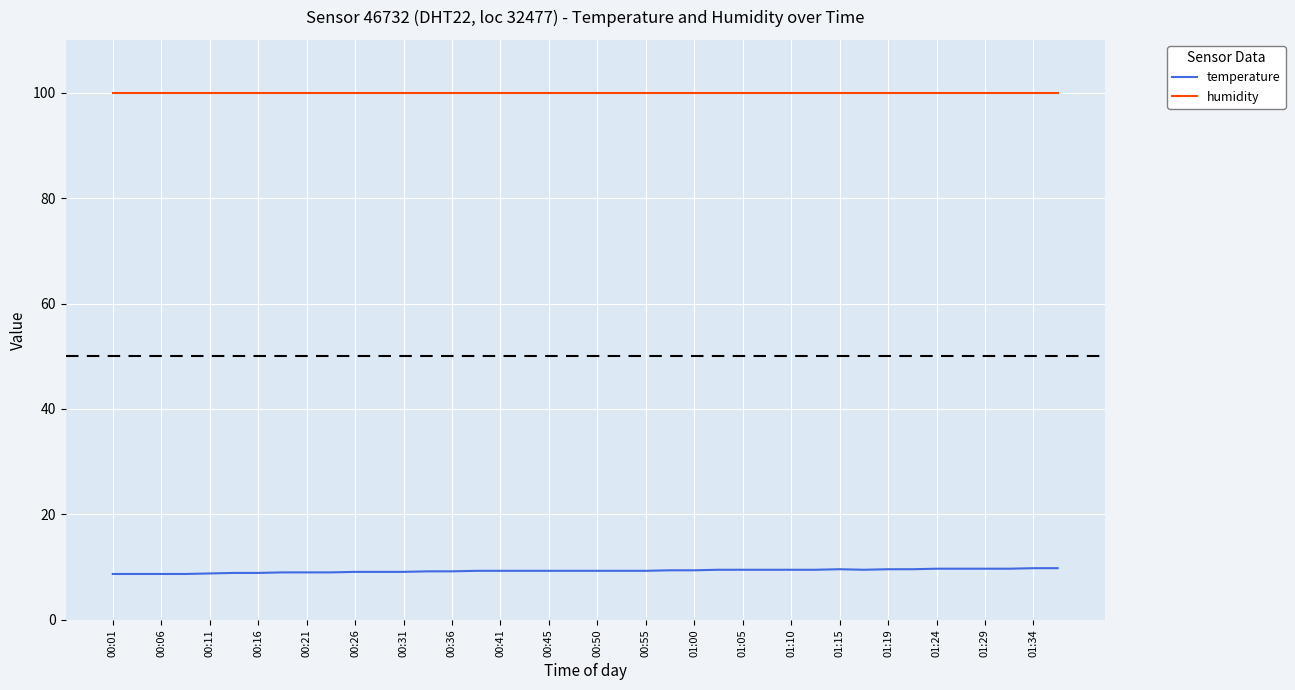

List the series in order of their peak value, highest first.

humidity, temperature